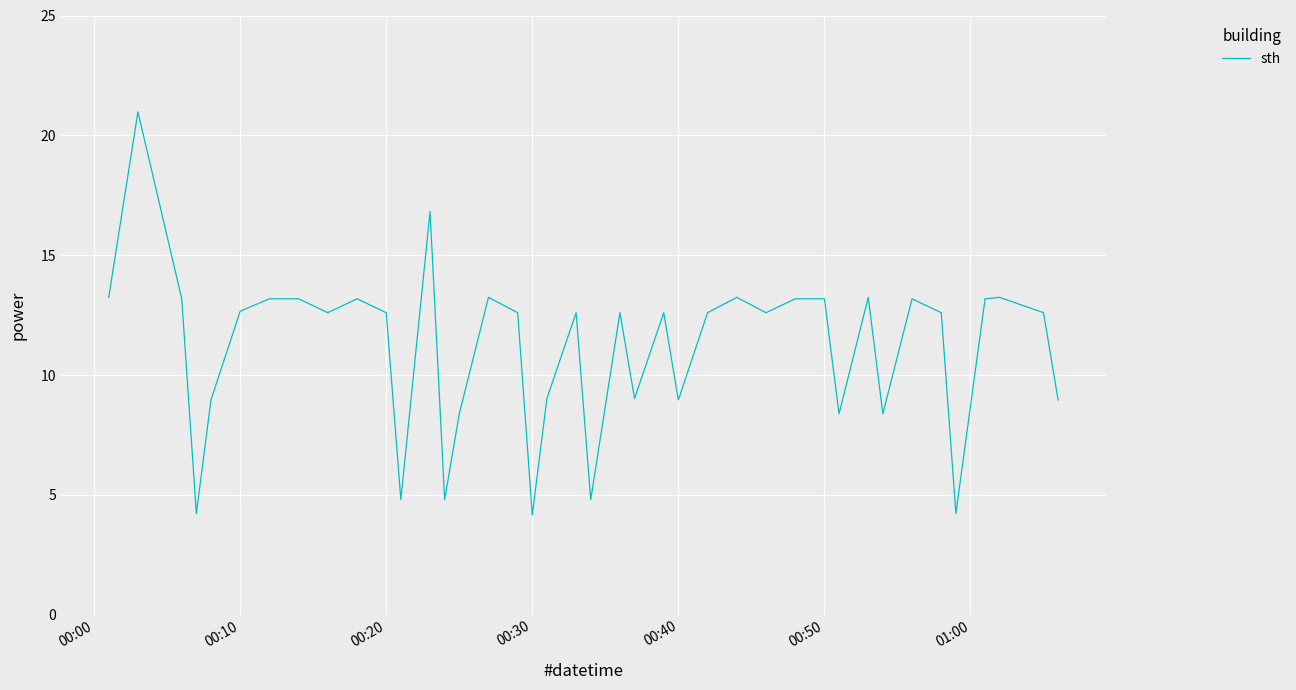

What is the minimum value shown in the chart?

4.2